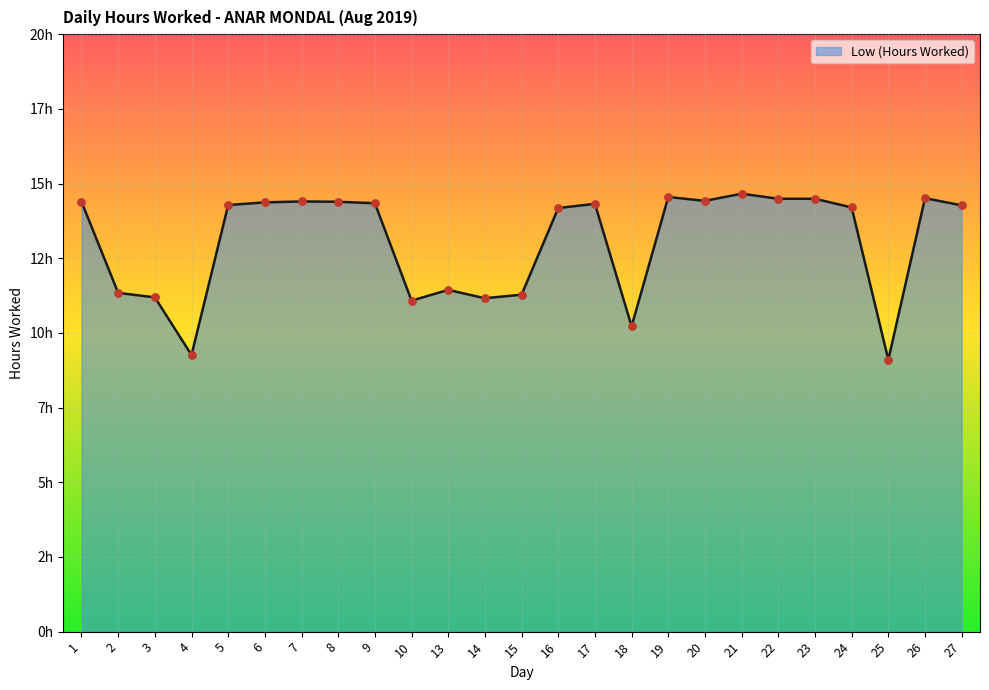

What is the change in value from 3 to 13?

+0.2